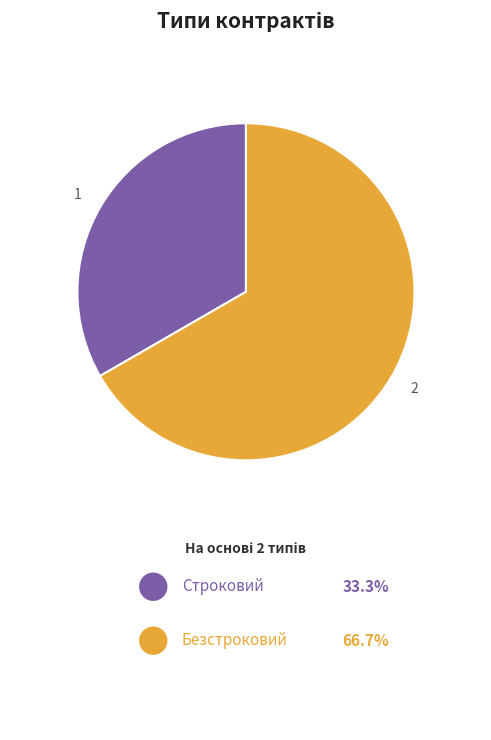

How many segments does this pie chart have?

2